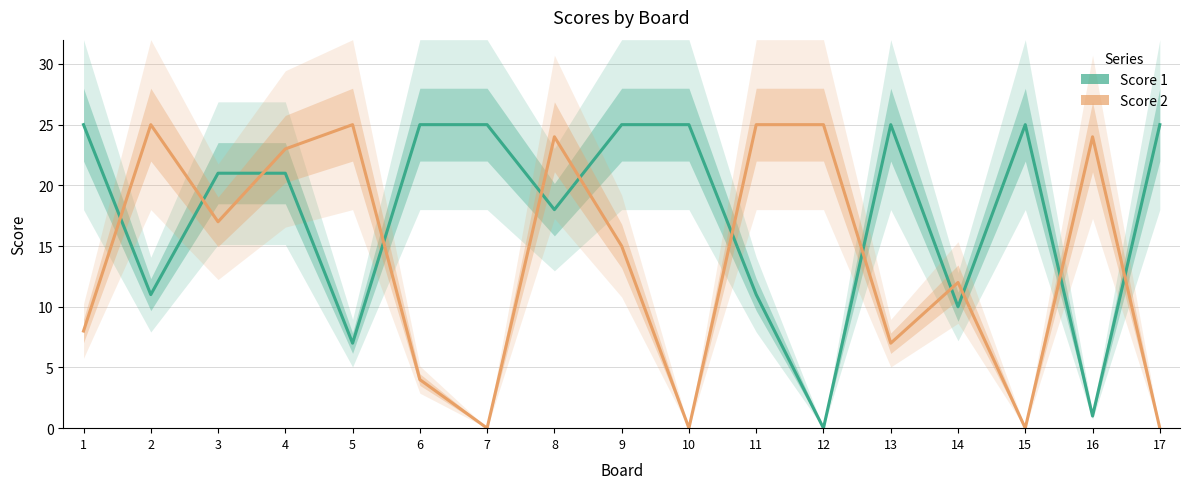

At 6, list the series in order from smallest to largest.

Score 2, Score 1